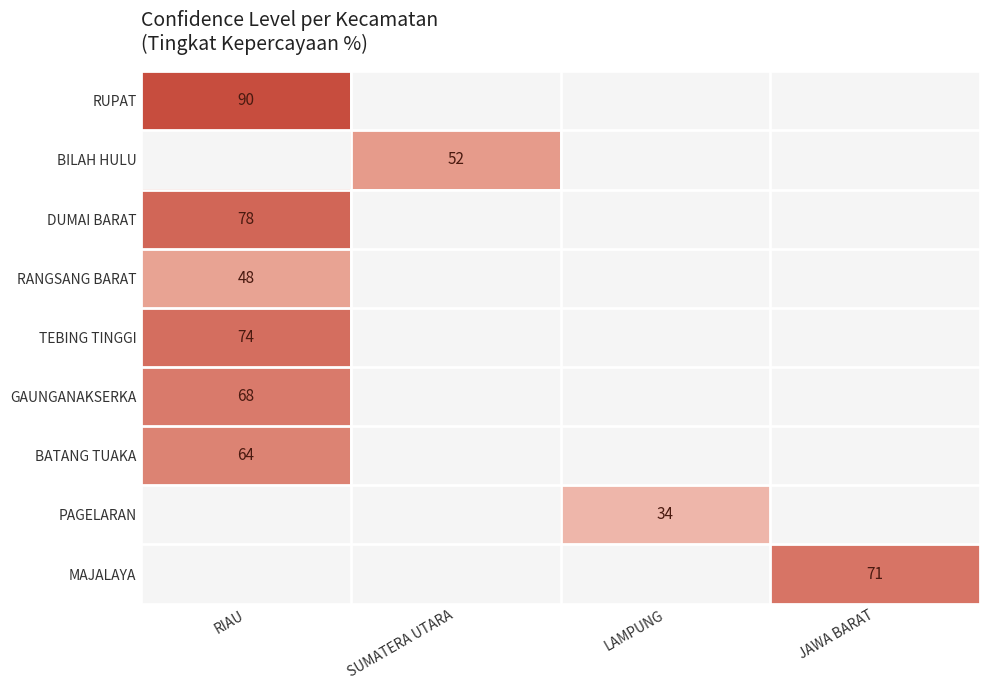

The PAGELARAN series shows 34 at LAMPUNG. True or false?

True